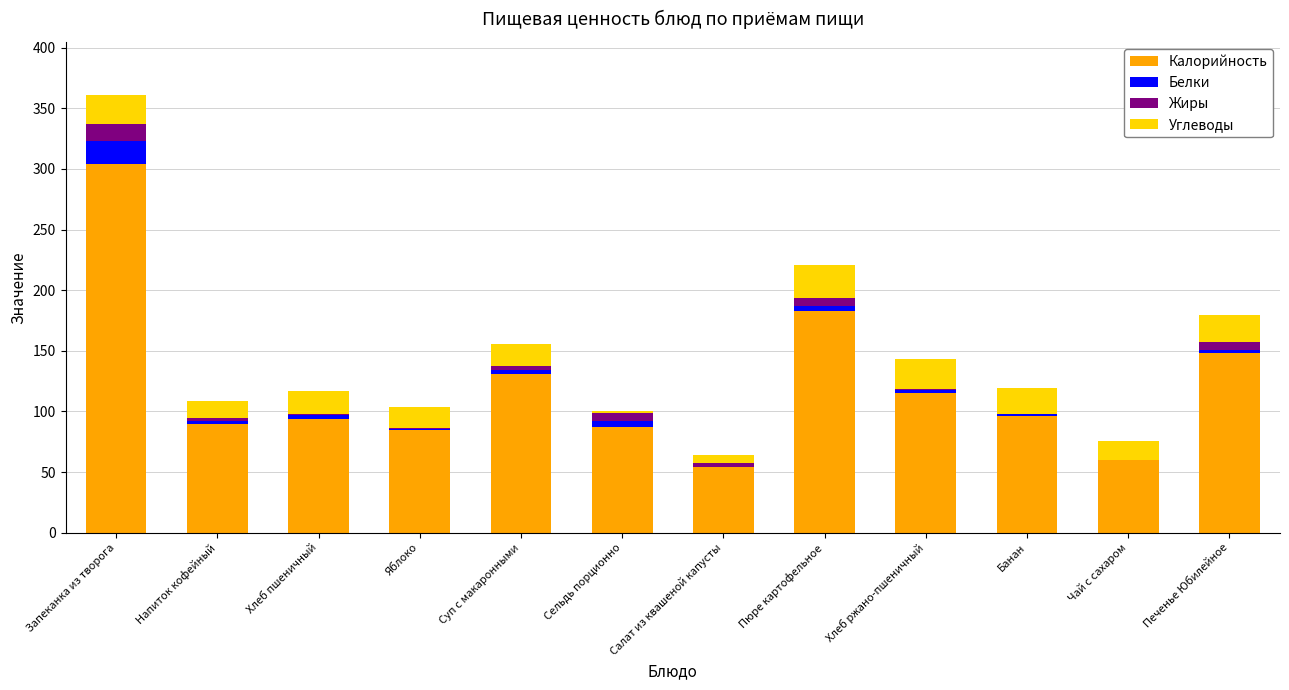

At which label does Калорийность reach its peak?

Запеканка из творога